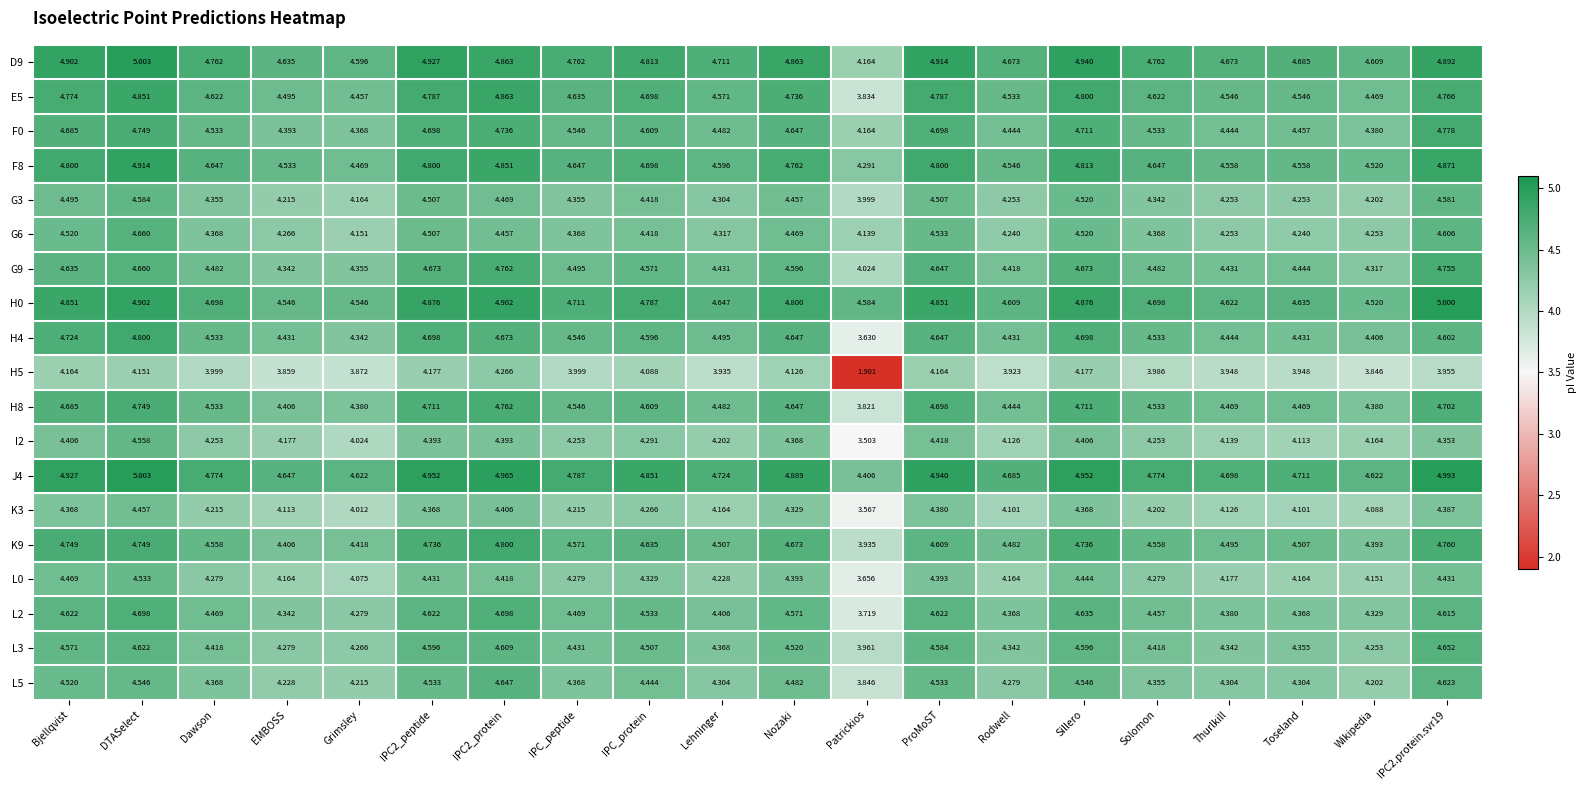

At which label is K3 closest to 4?

Grimsley